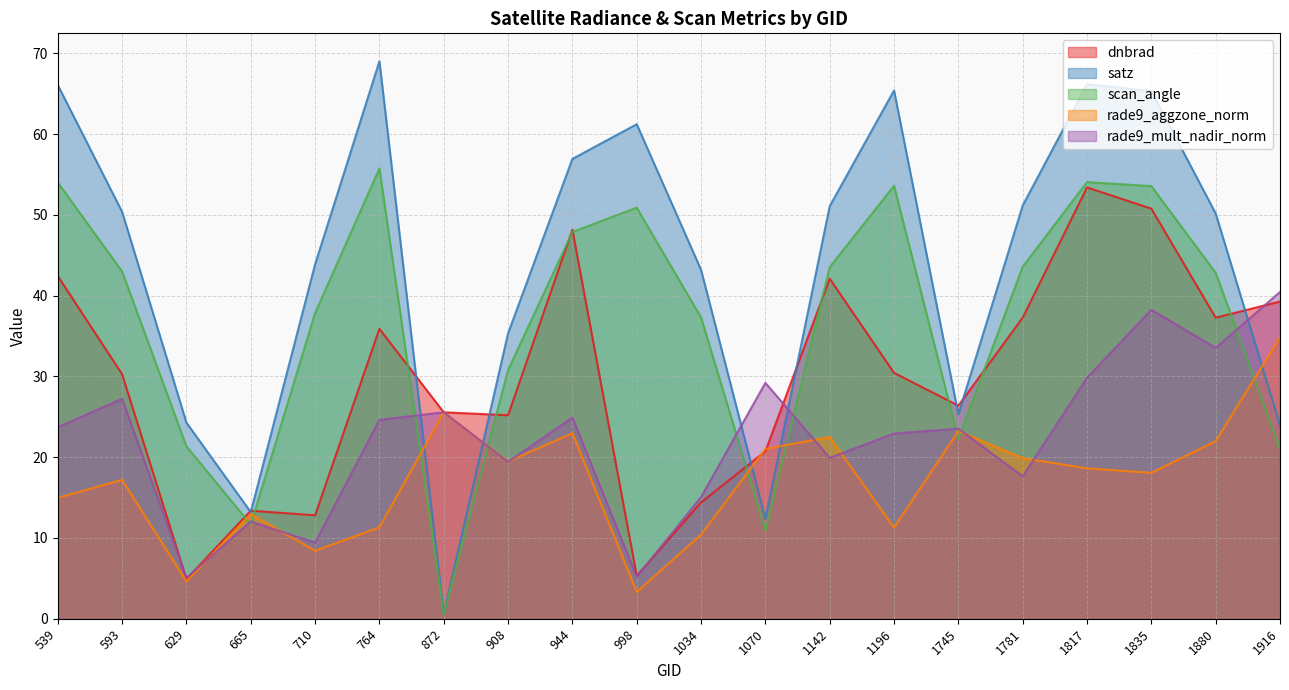

List the series in order of their overall mean, highest first.

satz, scan_angle, dnbrad, rade9_mult_nadir_norm, rade9_aggzone_norm